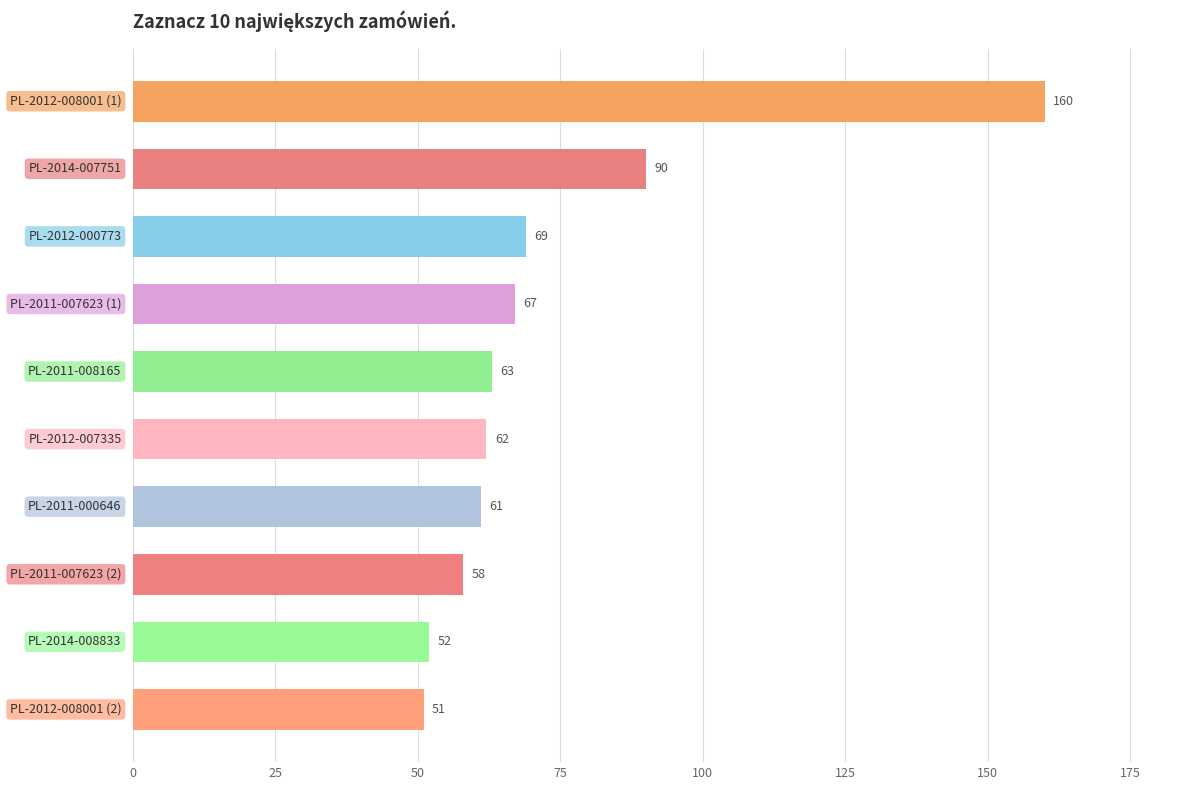

What is the difference between the second highest and second lowest values?

38